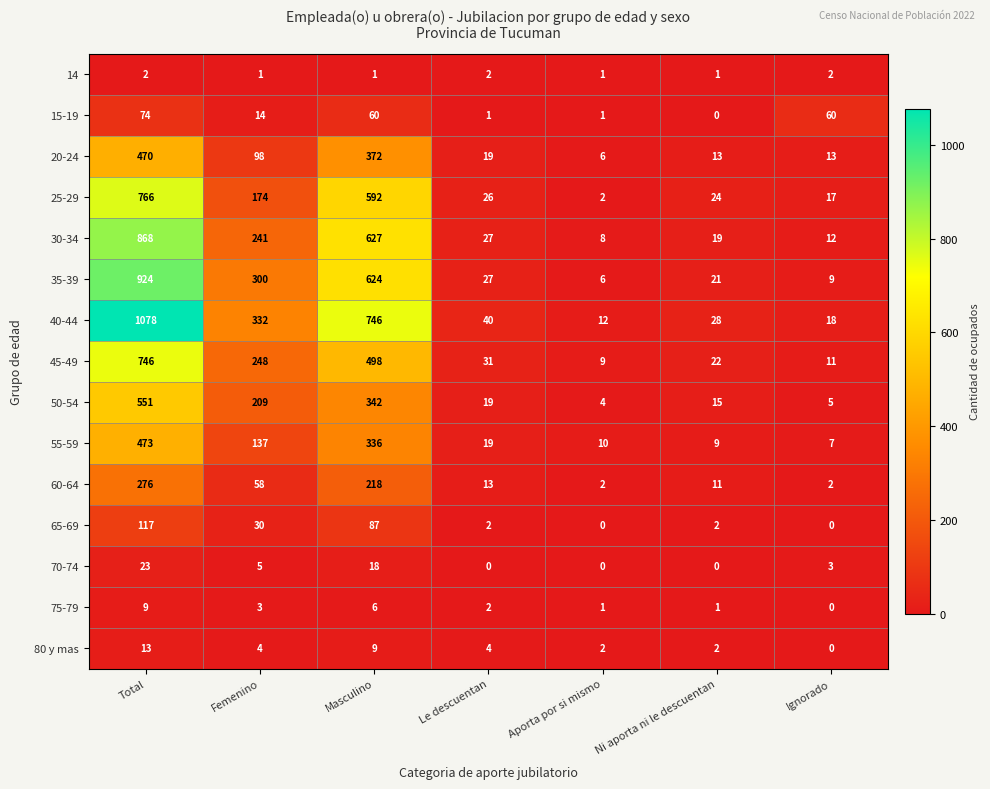

List the labels in order of 55-59 value, smallest first.

Ignorado, Ni aporta ni le descuentan, Aporta por si mismo, Le descuentan, Femenino, Masculino, Total